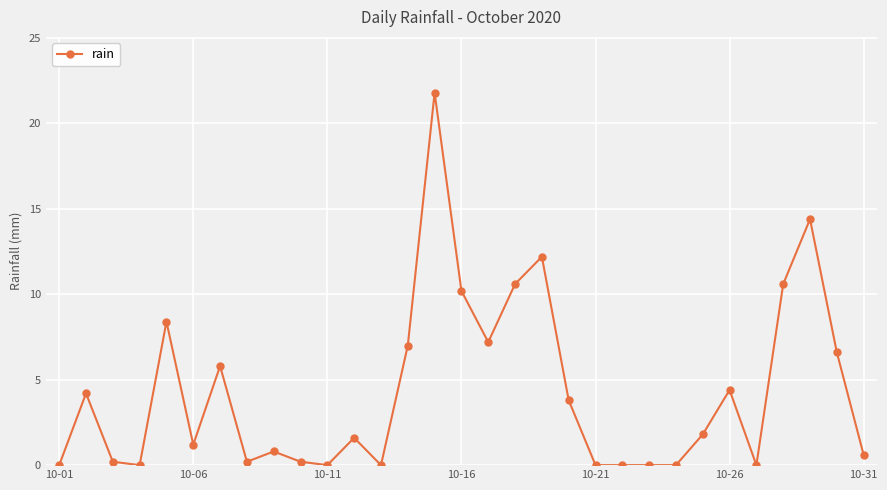

How many lines are shown in the chart?

1